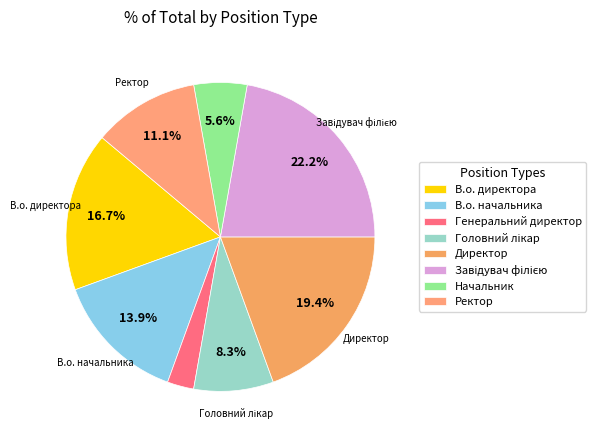

Is it true that Начальник is 6% of the pie?

True